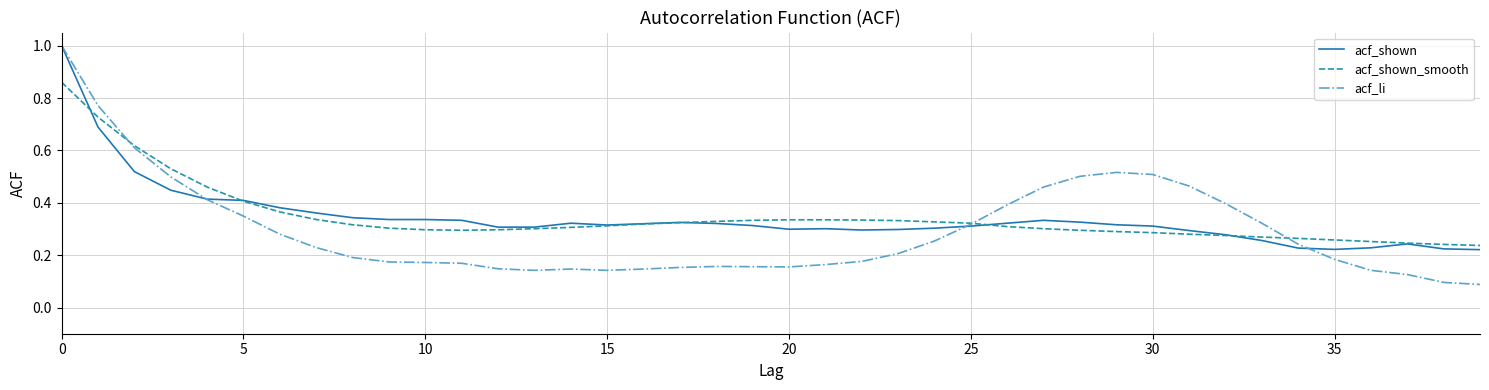

What is the maximum value shown in the chart?

1.0